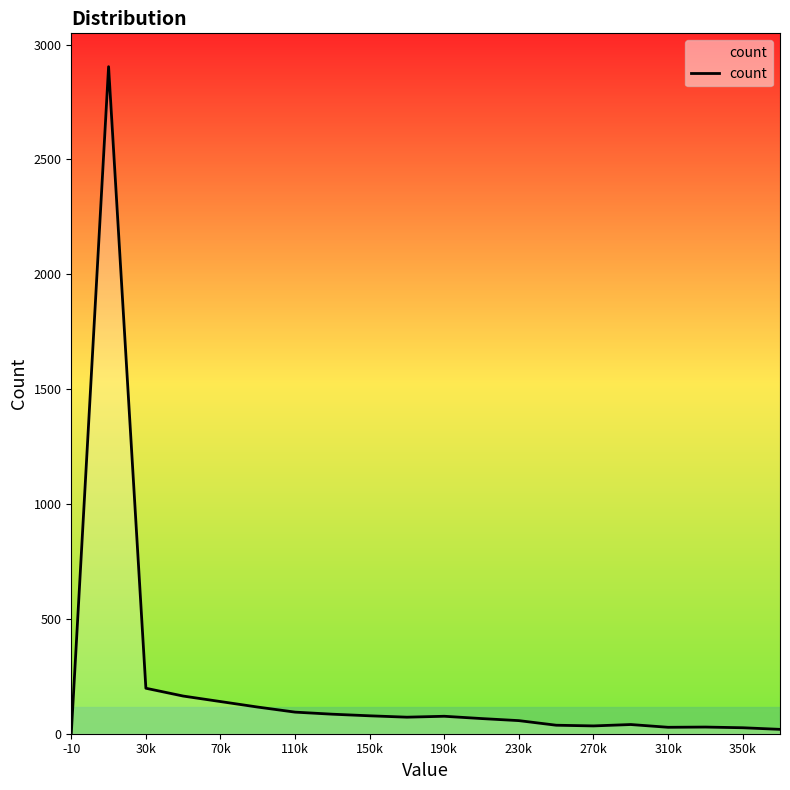

What is the maximum value shown in the chart?

2904